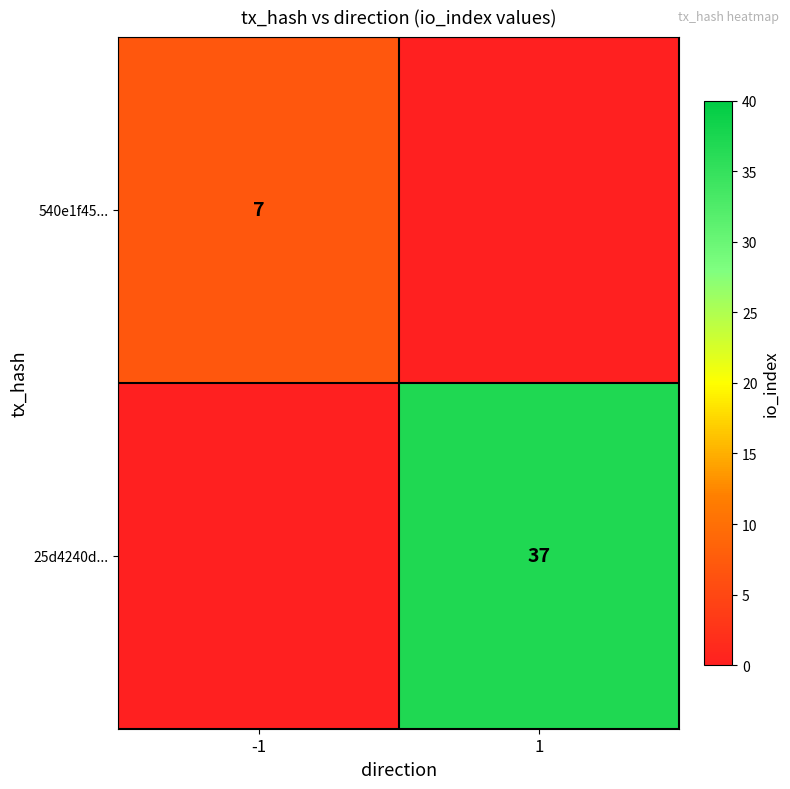

The 25d4240d... series shows 37 at 1. True or false?

True